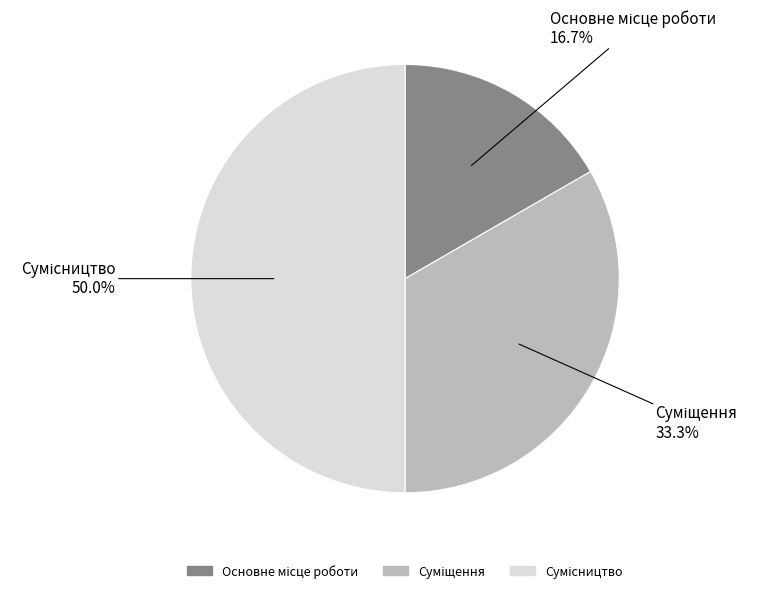

Rank the categories by value from lowest to highest.

Основне місце роботи, Суміщення, Сумісництво